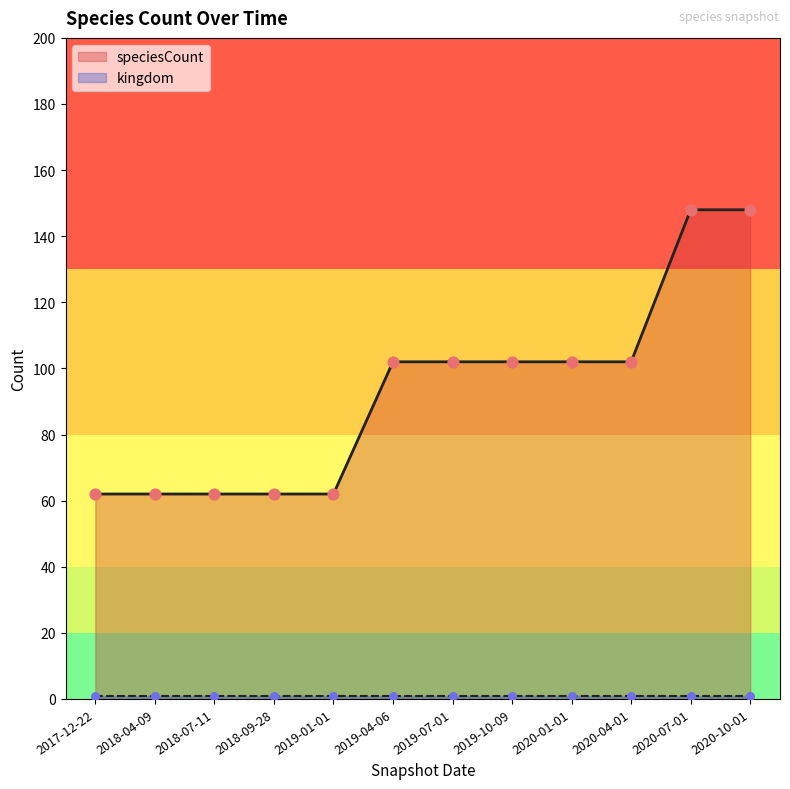

Which series has the widest spread of Y values?

speciesCount